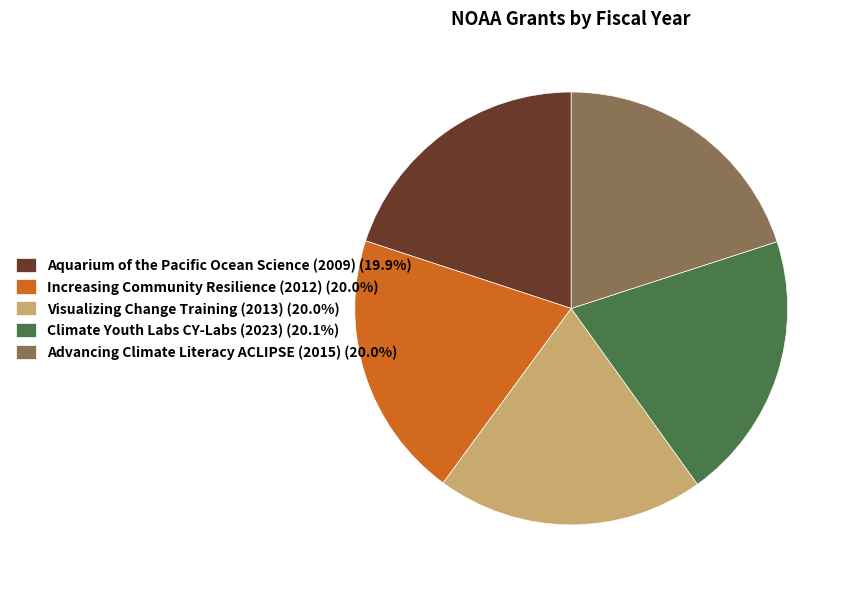

What is the ratio of the value at Aquarium of the Pacific Ocean Science (2009) (19.9%) to the value at Advancing Climate Literacy ACLIPSE (2015) (20.0%)?

1.0